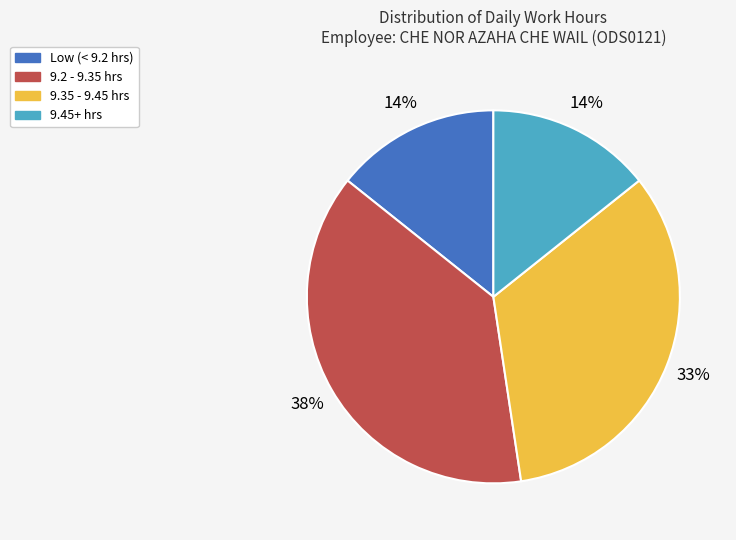

To the nearest percent, what is the average slice percentage?

25%